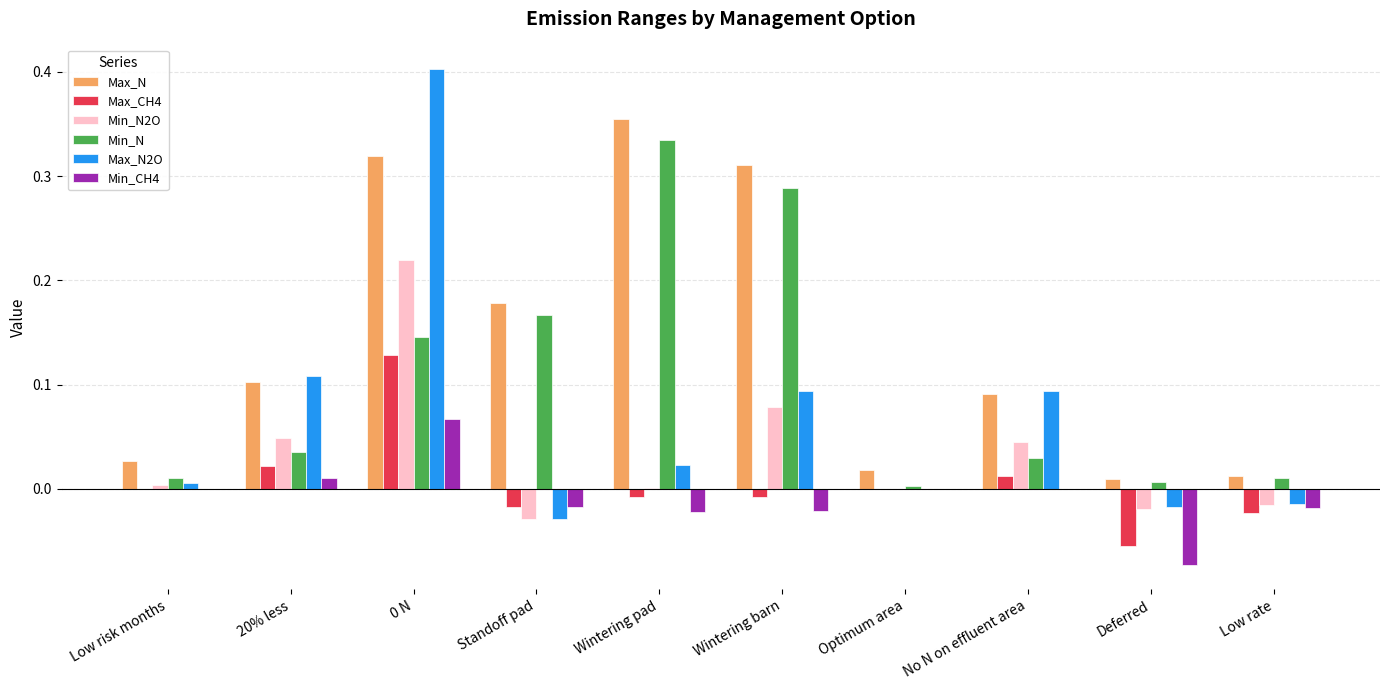

Which series changed the most between Wintering barn and Low rate?

Max_N